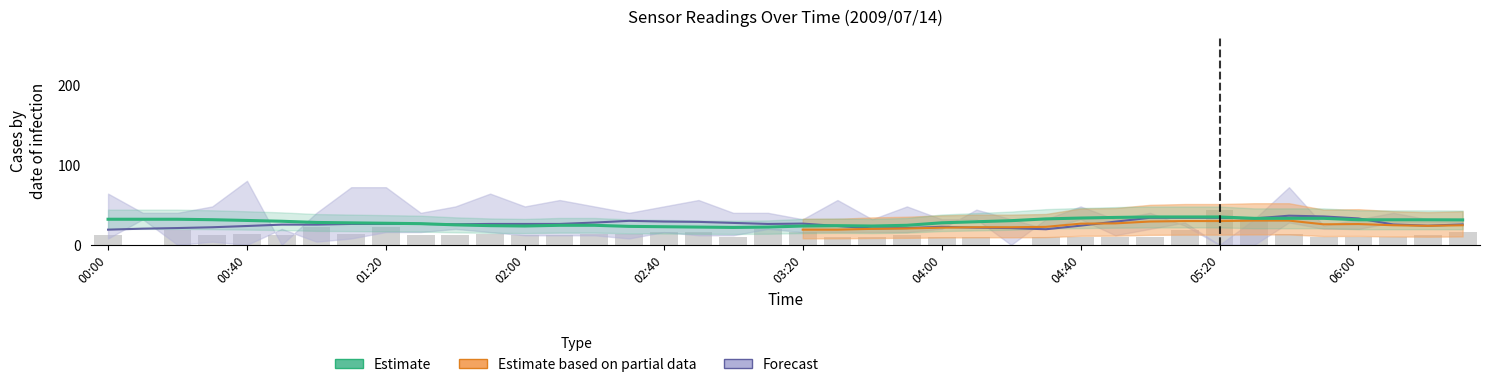

What is the value of the 14th bar from the left?

24.4